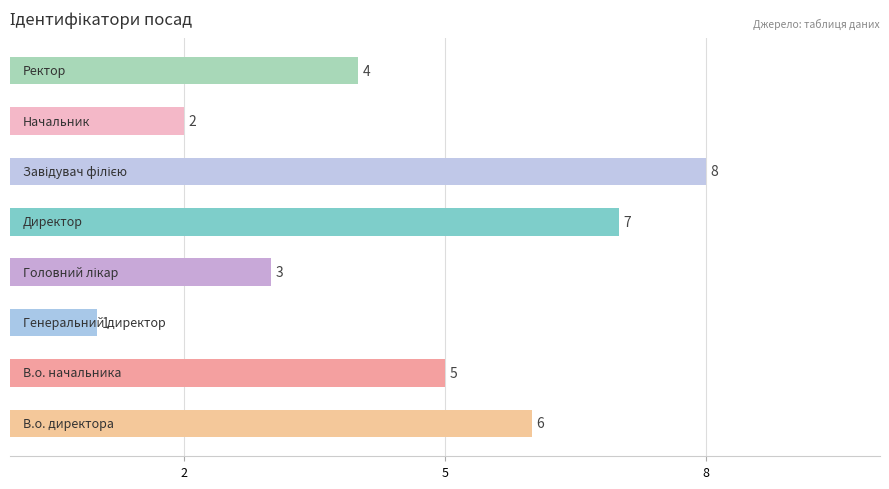

What is the difference between the maximum and second lowest values?

6